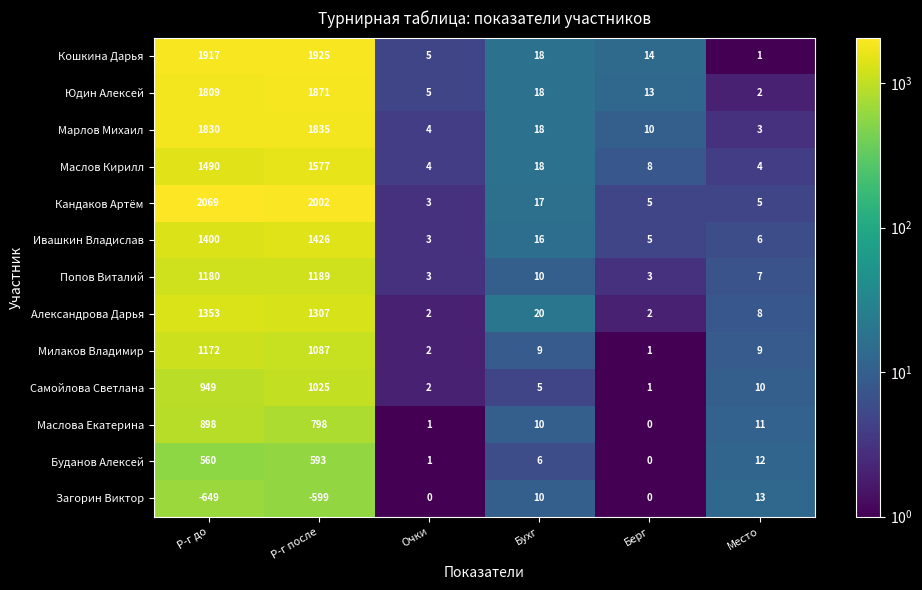

The value of Загорин Виктор at Р-г до is -1118. True or false?

False